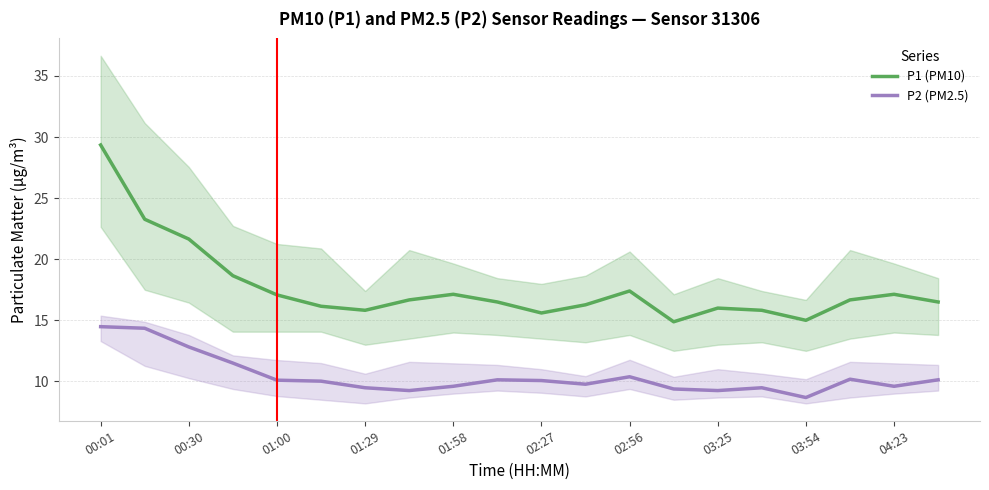

True or false: P1 (PM10) and P2 (PM2.5) cross at least once.

False